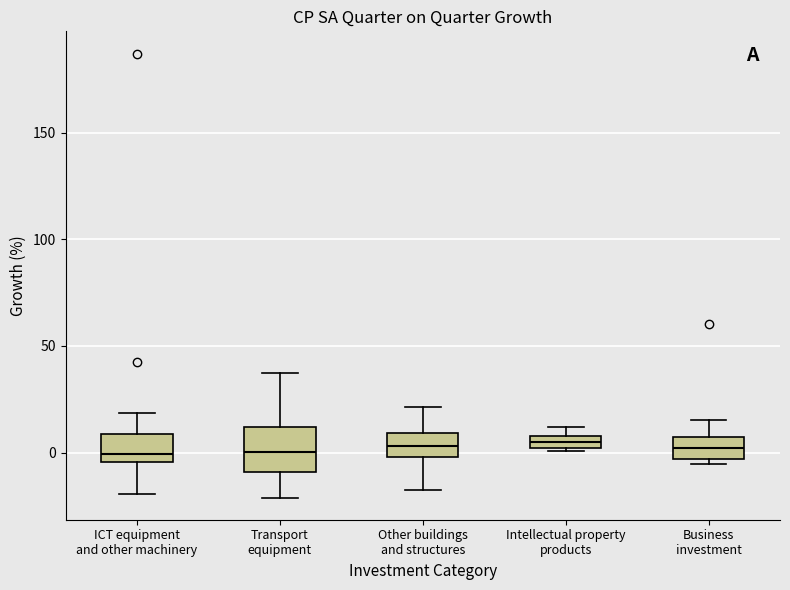

Comparing the boxes themselves (not the whiskers), which one is the tallest?

Transport equipment